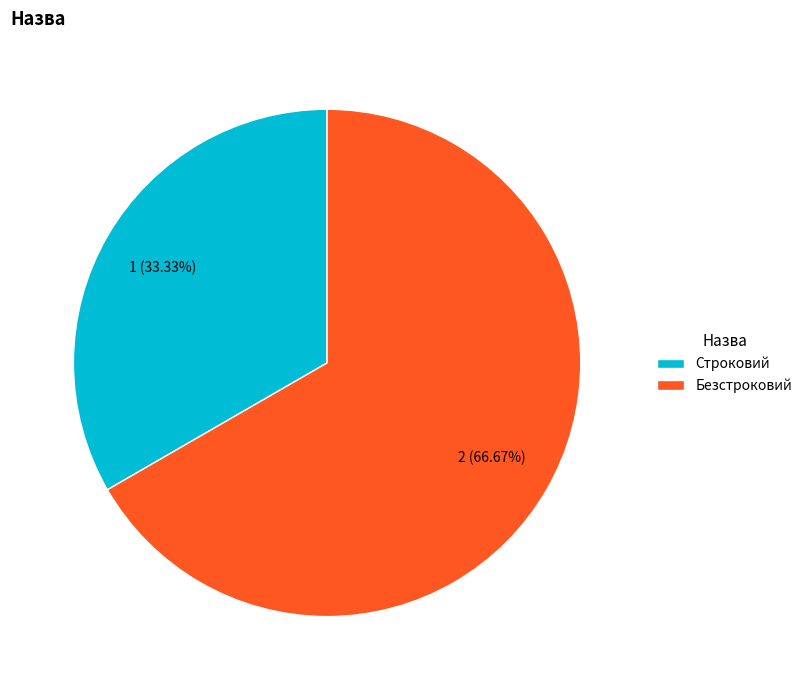

What percentage is the Безстроковий slice, to the nearest percent?

67%